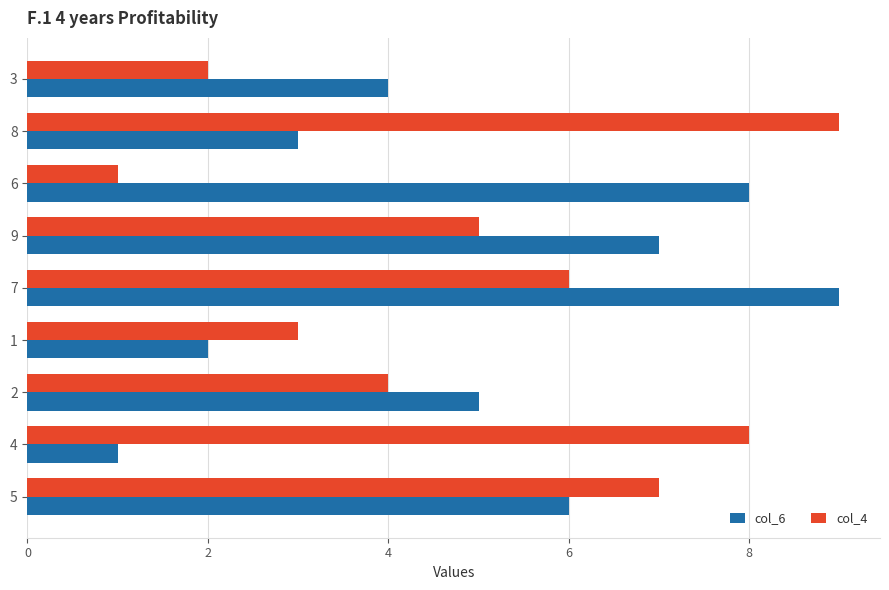

What is the difference between the maximum and minimum values in the col_4 series?

8